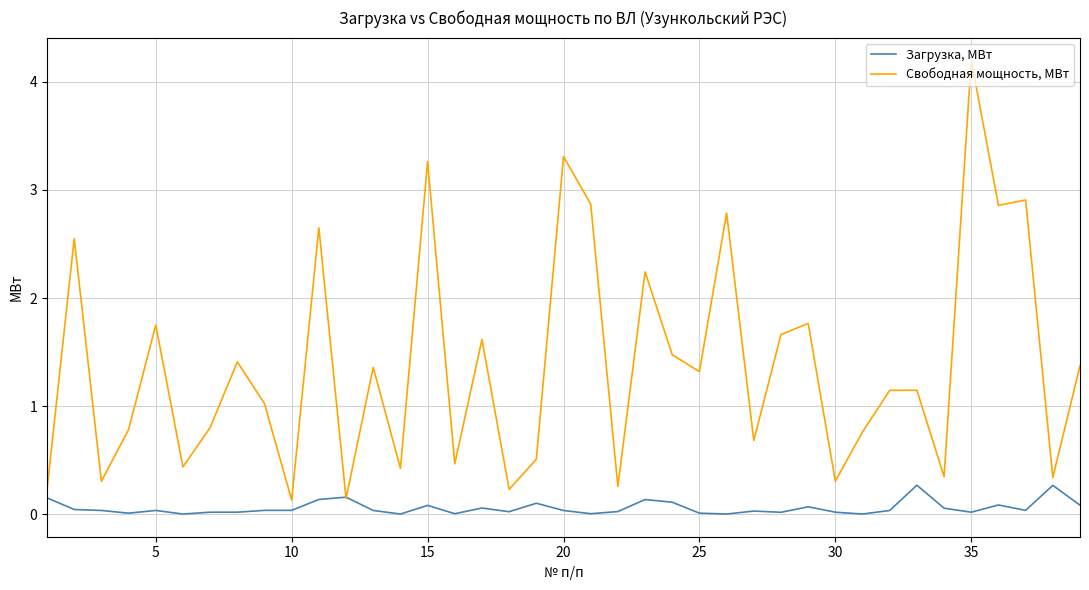

What is the maximum value shown in the chart?

4.2